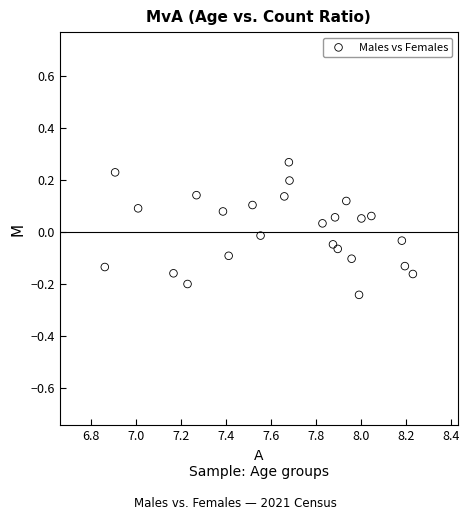

What is the range of Y values (max minus min)?

0.5